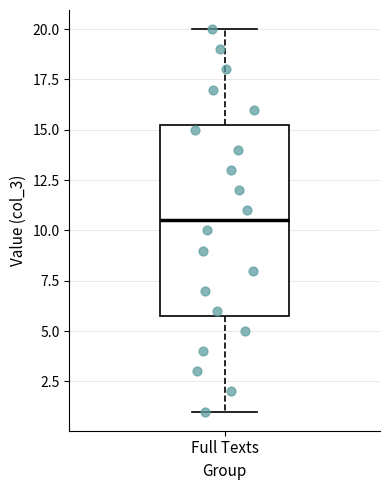

Read this box plot against the y-axis: the position of the median line, the range covered by the box, and the ends of both whiskers. The values are not printed on the chart, so give them approximately, as read against the axis.

median 10.5, box 6.0 to 15.5, whiskers 1.0 to 20.0